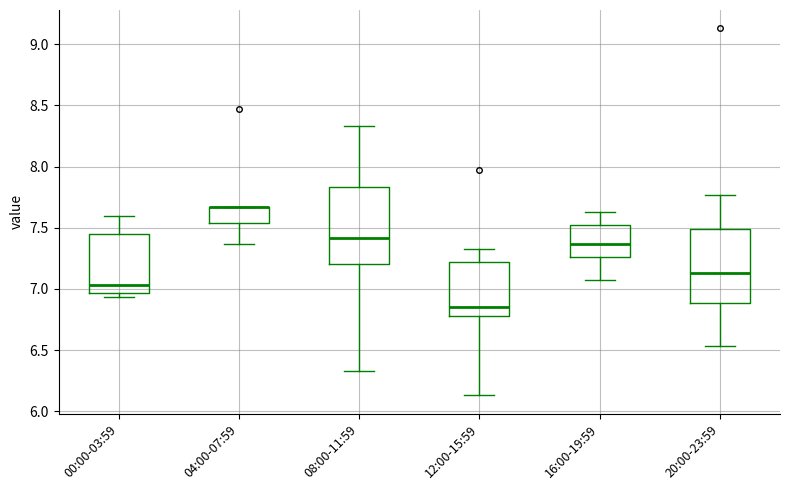

Reading left to right, read every box against the y-axis: the position of its median line, the range the box covers, and the ends of its whiskers. The values are not printed on the chart, so give them approximately, as read against the axis.

00:00-03:59: median 7.05, box 6.95 to 7.45, whiskers 6.95 (just below the box's lower edge) to 7.60
04:00-07:59: median 7.65 (drawn on the box's upper edge), box 7.55 to 7.65, whiskers 7.35 to 7.65
08:00-11:59: median 7.40, box 7.20 to 7.85, whiskers 6.35 to 8.35
12:00-15:59: median 6.85, box 6.80 to 7.20, whiskers 6.15 to 7.35
16:00-19:59: median 7.35, box 7.25 to 7.50, whiskers 7.05 to 7.65
20:00-23:59: median 7.15, box 6.90 to 7.50, whiskers 6.55 to 7.75